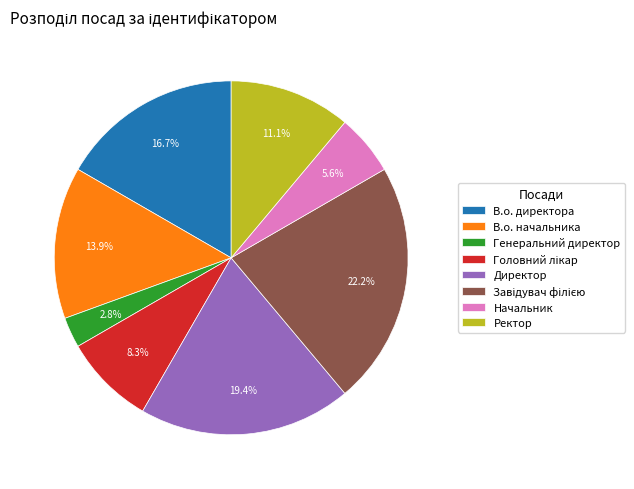

How many segments does this pie chart have?

8